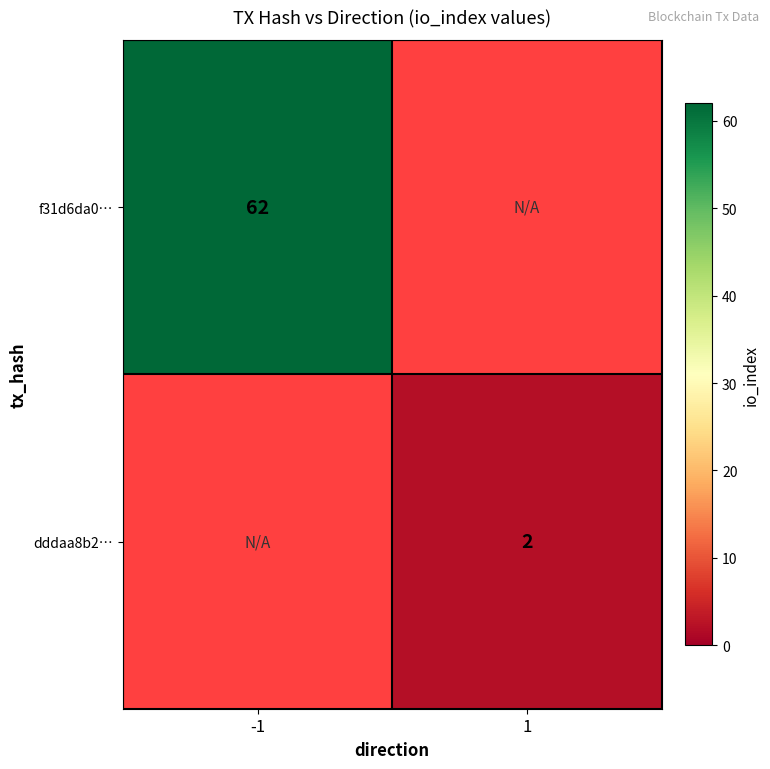

Is it true that f31d6da0… equals 95 at -1?

False